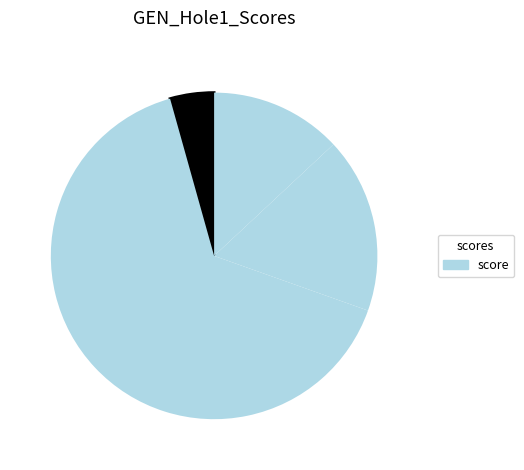

Count the number of slices in the pie.

4